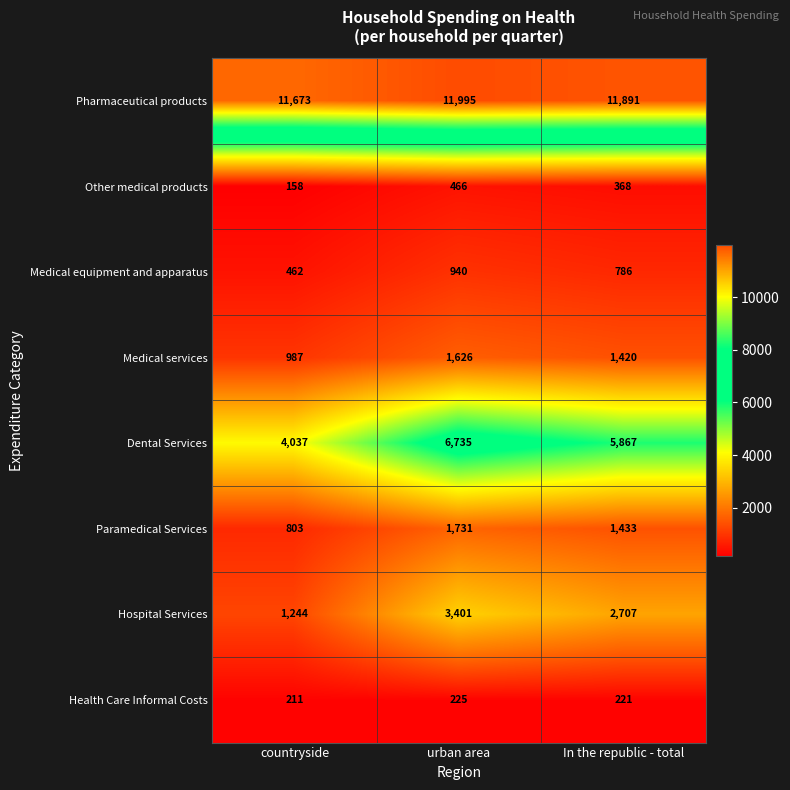

Reading left to right, what are all the values shown in this chart?

Pharmaceutical products: countryside=11673	urban area=11995	In the republic - total=11891
Other medical products: countryside=158	urban area=466	In the republic - total=368
Medical equipment and apparatus: countryside=462	urban area=940	In the republic - total=786
Medical services: countryside=987	urban area=1626	In the republic - total=1420
Dental Services: countryside=4037	urban area=6735	In the republic - total=5867
Paramedical Services: countryside=803	urban area=1731	In the republic - total=1433
Hospital Services: countryside=1244	urban area=3401	In the republic - total=2707
Health Care Informal Costs: countryside=211	urban area=225	In the republic - total=221